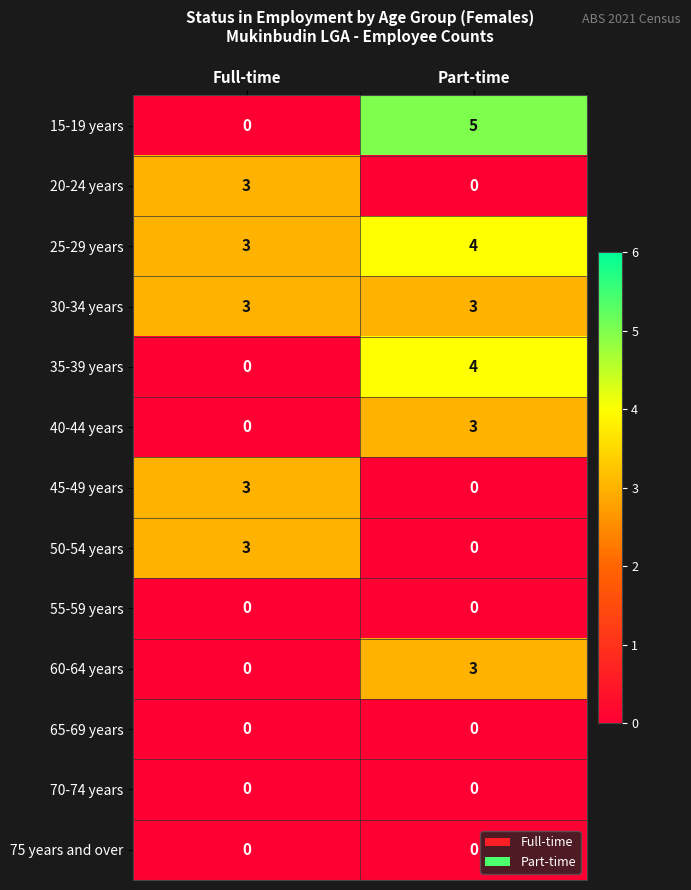

At which category is the sum across all series the highest?

Part-time